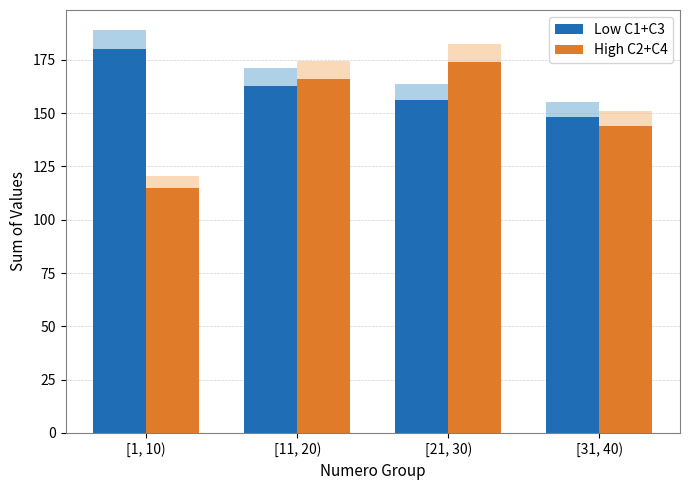

The Low C1+C3 series shows 163 at [11, 20). True or false?

True